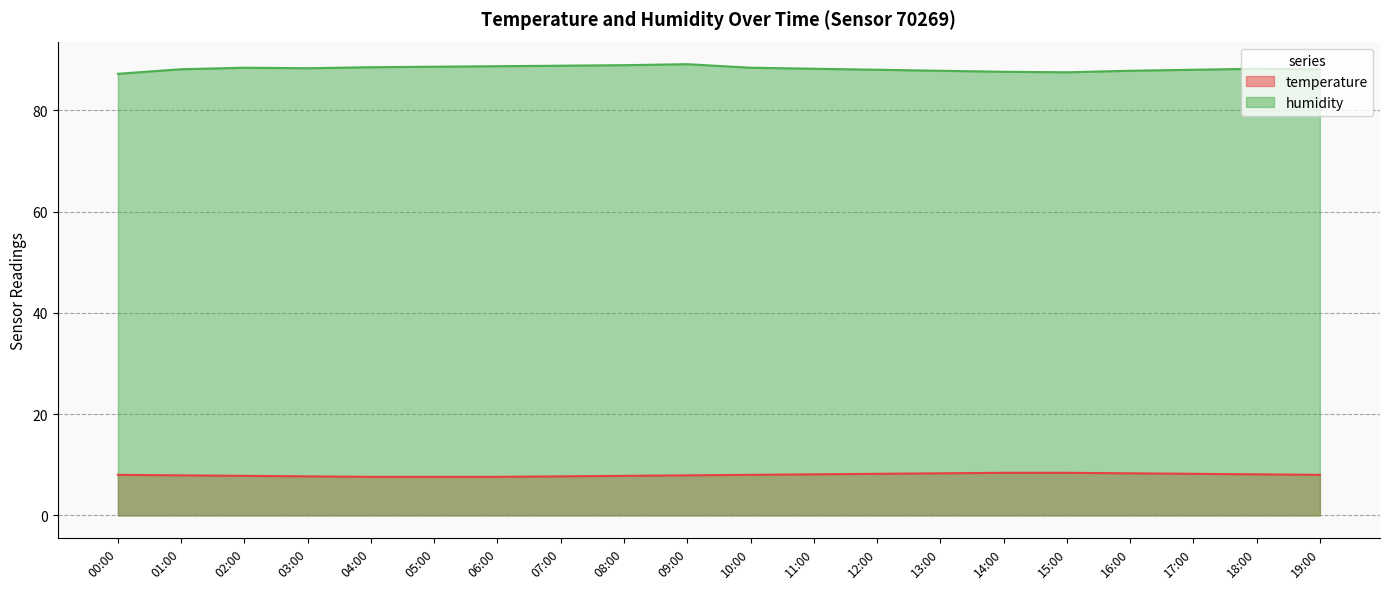

At which category is the sum across all series the highest?

09:00